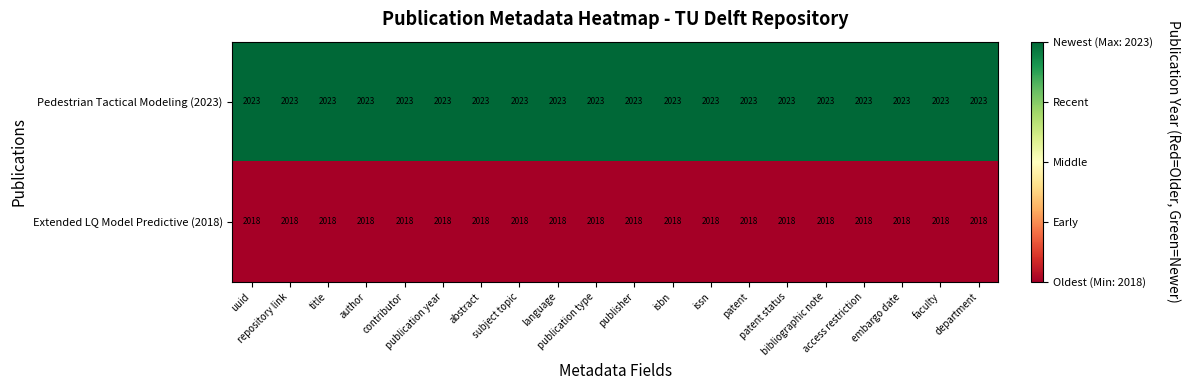

What is the total value across all series at patent?

4041